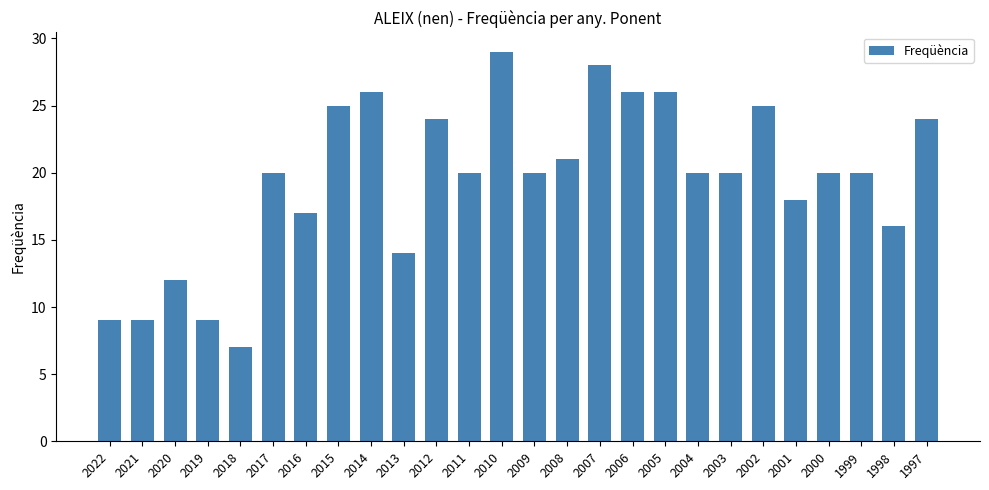

What is the maximum value shown in the chart?

29